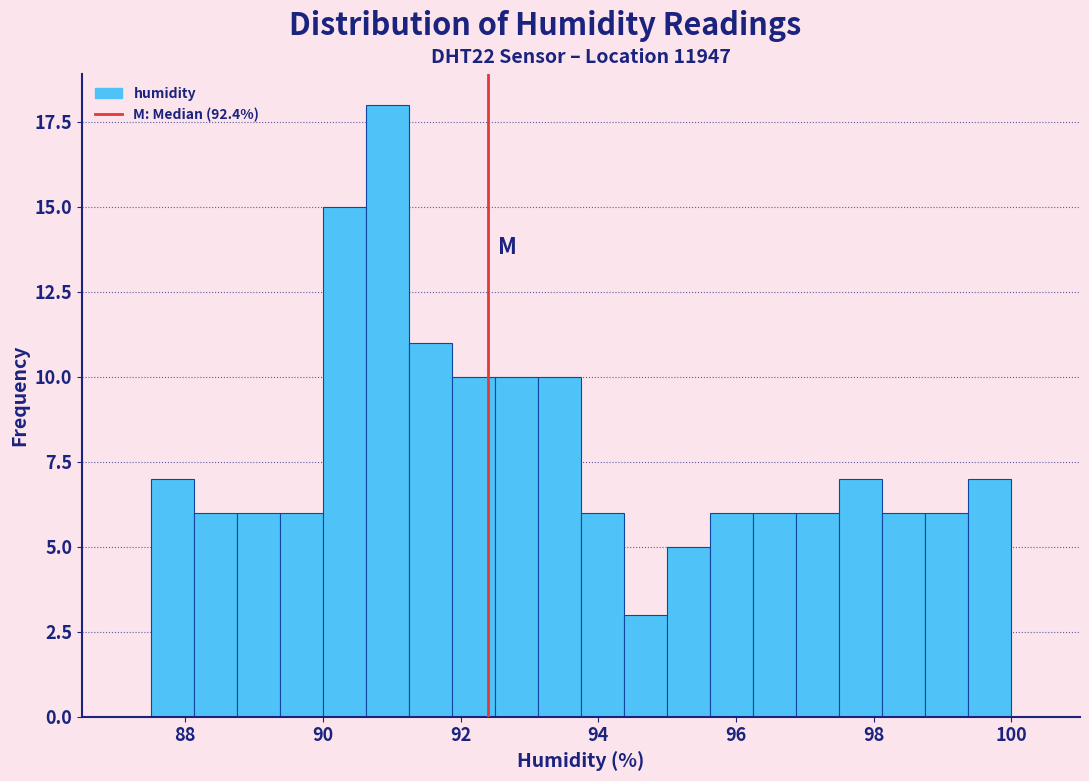

Read against the x-axis, roughly where is the centre of the tallest bar?

91.0